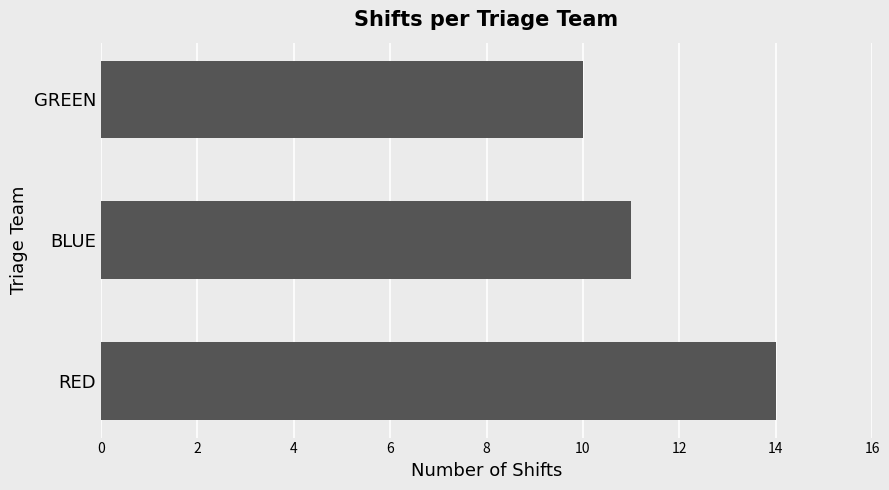

What is the difference between the maximum and second lowest values?

3